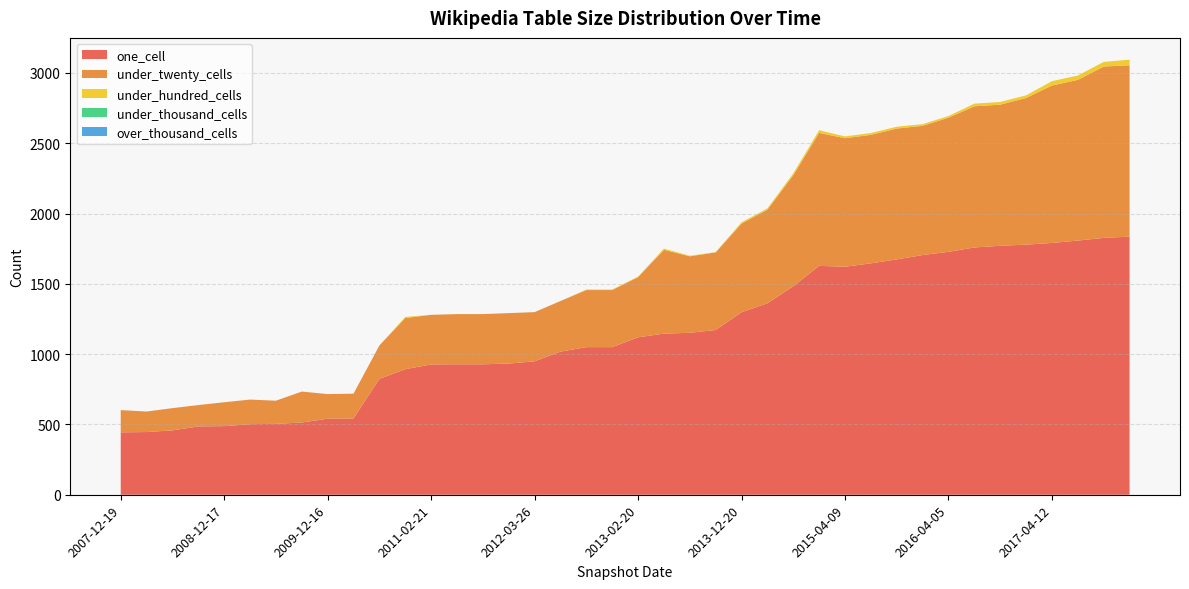

Reading left to right, transcribe all the data shown in this chart.

one_cell: 2007-12-19=444	2008-04-01=446	2008-06-27=458	2008-10-10=486	2008-12-17=488	2009-04-06=502	2009-06-17=504	2009-09-25=514	2009-12-16=541	2010-04-01=543	2010-07-26=824	2010-11-17=893	2011-02-21=927	2011-06-10=928	2011-09-05=928	2012-01-18=933	2012-03-26=949	2012-07-13=1018	2012-10-31=1050	2012-12-11=1050	2013-02-20=1120	2013-05-21=1146	2013-07-09=1152	2013-09-10=1172	2013-12-20=1298	2014-03-28=1362	2014-09-08=1483	2015-01-19=1628	2015-04-09=1622	2015-07-03=1646	2015-10-01=1674	2016-01-04=1705	2016-04-05=1728	2016-07-04=1759	2016-10-07=1771	2016-12-27=1779	2017-04-12=1791	2017-07-24=1808	2017-10-12=1827	2017-12-22=1836
under_twenty_cells: 2007-12-19=158	2008-04-01=146	2008-06-27=158	2008-10-10=152	2008-12-17=170	2009-04-06=175	2009-06-17=165	2009-09-25=220	2009-12-16=175	2010-04-01=176	2010-07-26=238	2010-11-17=364	2011-02-21=353	2011-06-10=357	2011-09-05=357	2012-01-18=359	2012-03-26=350	2012-07-13=360	2012-10-31=406	2012-12-11=406	2013-02-20=428	2013-05-21=596	2013-07-09=544	2013-09-10=552	2013-12-20=631	2014-03-28=666	2014-09-08=790	2015-01-19=946	2015-04-09=914	2015-07-03=914	2015-10-01=931	2016-01-04=919	2016-04-05=954	2016-07-04=1004	2016-10-07=1004	2016-12-27=1043	2017-04-12=1120	2017-07-24=1143	2017-10-12=1219	2017-12-22=1219
under_hundred_cells: 2007-12-19=0	2008-04-01=0	2008-06-27=0	2008-10-10=0	2008-12-17=0	2009-04-06=0	2009-06-17=0	2009-09-25=0	2009-12-16=0	2010-04-01=0	2010-07-26=0	2010-11-17=8	2011-02-21=0	2011-06-10=0	2011-09-05=0	2012-01-18=0	2012-03-26=0	2012-07-13=0	2012-10-31=4	2012-12-11=4	2013-02-20=4	2013-05-21=9	2013-07-09=4	2013-09-10=2	2013-12-20=9	2014-03-28=9	2014-09-08=13	2015-01-19=19	2015-04-09=13	2015-07-03=13	2015-10-01=13	2016-01-04=12	2016-04-05=12	2016-07-04=19	2016-10-07=19	2016-12-27=19	2017-04-12=31	2017-07-24=31	2017-10-12=33	2017-12-22=40
under_thousand_cells: 2007-12-19=0	2008-04-01=0	2008-06-27=0	2008-10-10=0	2008-12-17=0	2009-04-06=0	2009-06-17=0	2009-09-25=0	2009-12-16=0	2010-04-01=0	2010-07-26=0	2010-11-17=0	2011-02-21=0	2011-06-10=0	2011-09-05=0	2012-01-18=0	2012-03-26=0	2012-07-13=0	2012-10-31=0	2012-12-11=0	2013-02-20=0	2013-05-21=0	2013-07-09=0	2013-09-10=0	2013-12-20=0	2014-03-28=0	2014-09-08=0	2015-01-19=0	2015-04-09=0	2015-07-03=0	2015-10-01=0	2016-01-04=0	2016-04-05=0	2016-07-04=0	2016-10-07=0	2016-12-27=0	2017-04-12=0	2017-07-24=0	2017-10-12=0	2017-12-22=0
over_thousand_cells: 2007-12-19=0	2008-04-01=0	2008-06-27=0	2008-10-10=0	2008-12-17=0	2009-04-06=0	2009-06-17=0	2009-09-25=0	2009-12-16=0	2010-04-01=0	2010-07-26=0	2010-11-17=0	2011-02-21=0	2011-06-10=0	2011-09-05=0	2012-01-18=0	2012-03-26=0	2012-07-13=0	2012-10-31=0	2012-12-11=0	2013-02-20=0	2013-05-21=0	2013-07-09=0	2013-09-10=0	2013-12-20=0	2014-03-28=0	2014-09-08=0	2015-01-19=0	2015-04-09=0	2015-07-03=0	2015-10-01=0	2016-01-04=0	2016-04-05=0	2016-07-04=0	2016-10-07=0	2016-12-27=0	2017-04-12=0	2017-07-24=0	2017-10-12=0	2017-12-22=0